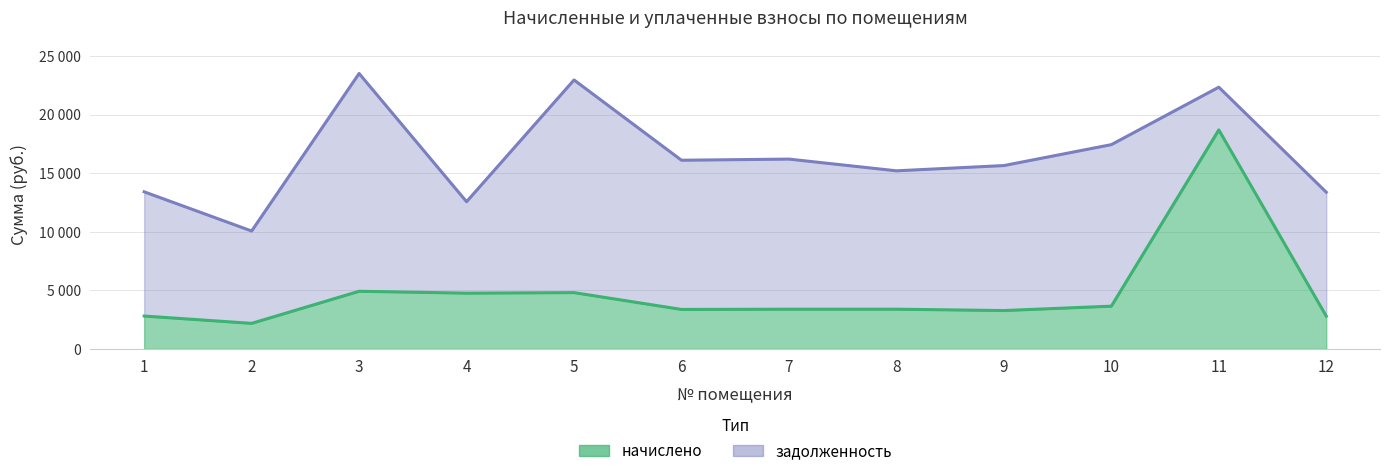

Reading left to right, list all the values displayed in this chart.

1=2810.0	2=2186.3	3=4926.1	4=4764.6	5=4810.4	6=3374.8	7=3395.2	8=3395.2	9=3279.5	10=3653.8	11=18702.5	12=2803.2